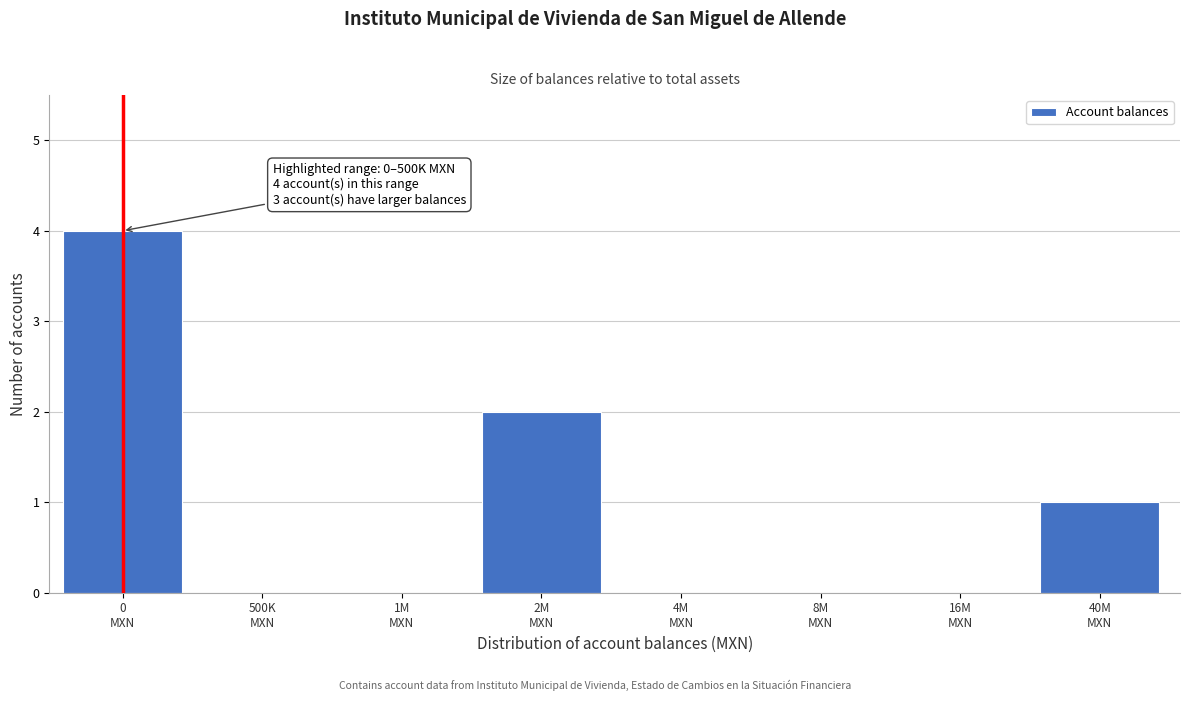

What is the sum of all values?

7